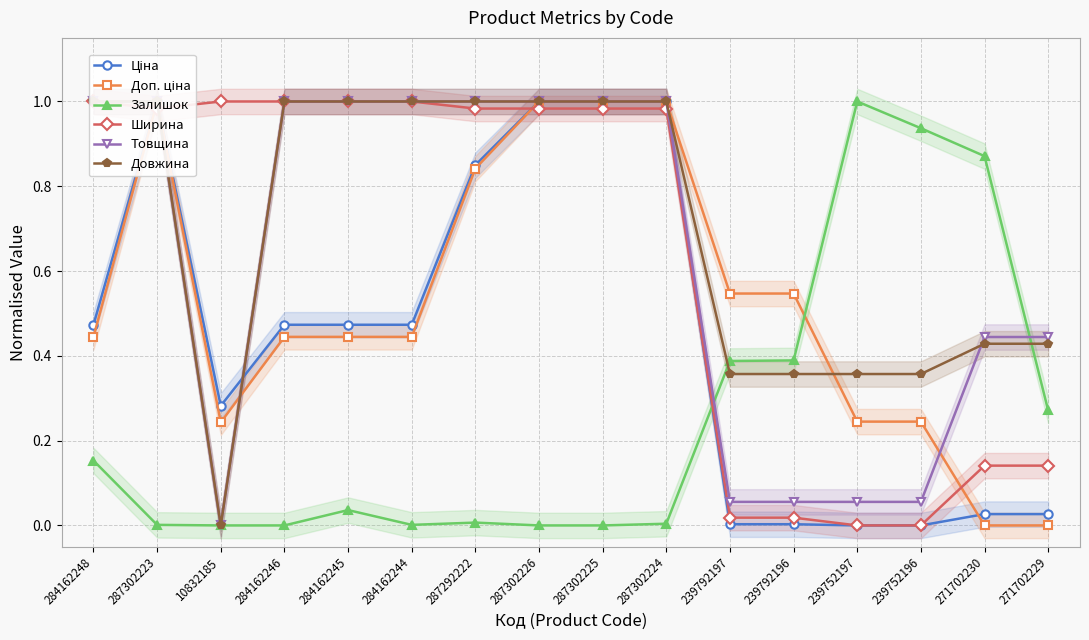

Which series has the largest range (max minus min)?

Ціна